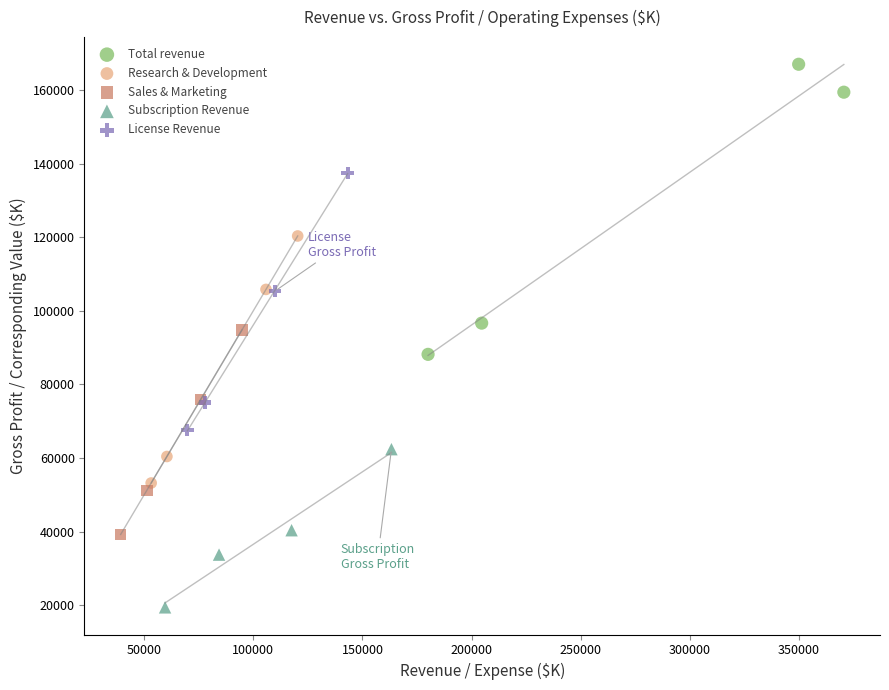

Which series has the widest spread of Y values?

Total revenue